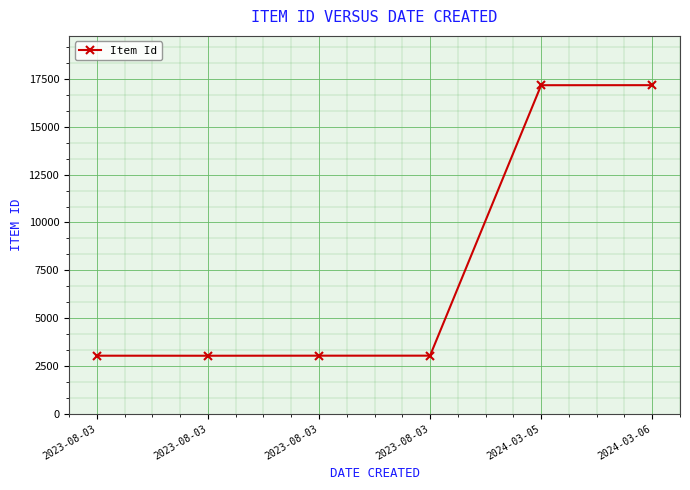

Read the value at 2024-03-06, to the nearest 50.

17200